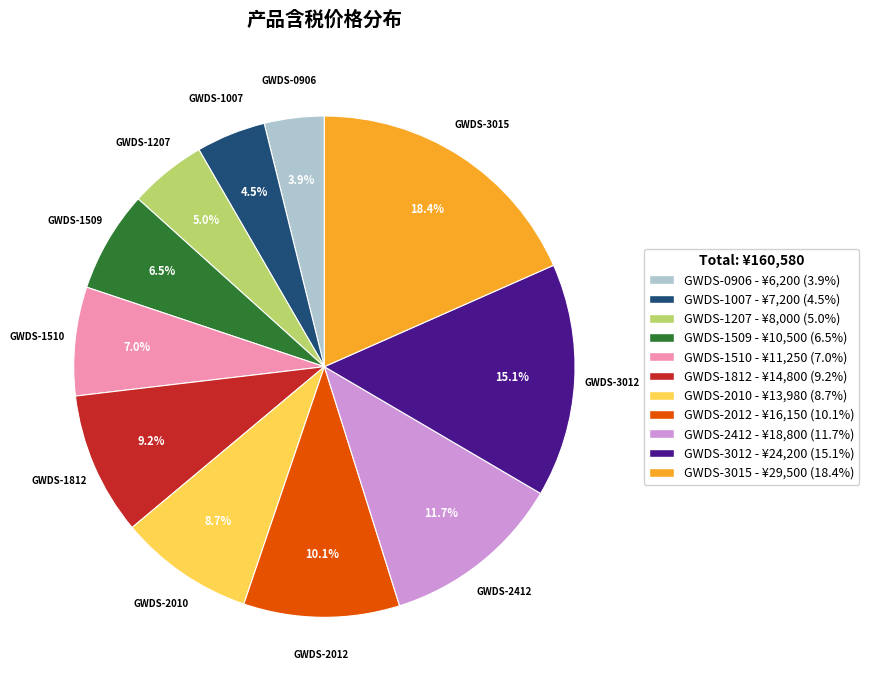

How many segments does this pie chart have?

11